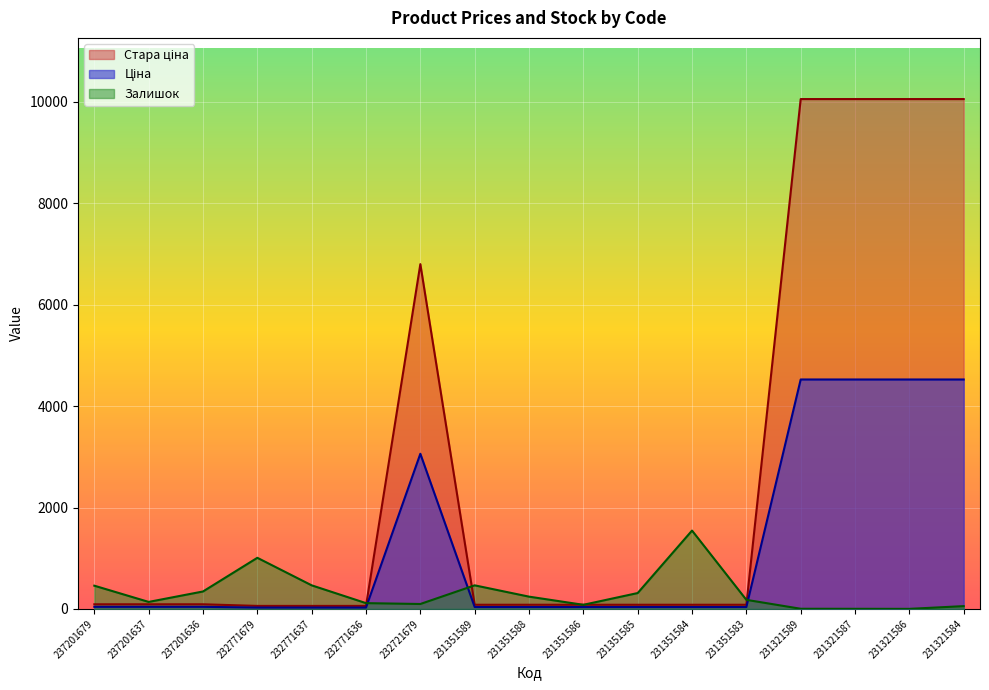

What is the highest value of the Залишок series?

1545.0